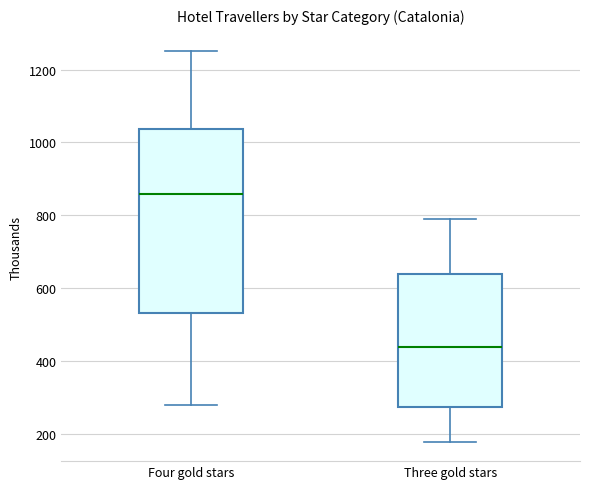

Reading left to right, read every box against the y-axis: the position of its median line, the range the box covers, and the ends of its whiskers. The values are not printed on the chart, so give them approximately, as read against the axis.

Four gold stars: median 860, box 540 to 1040, whiskers 280 to 1240
Three gold stars: median 440, box 280 to 640, whiskers 180 to 780